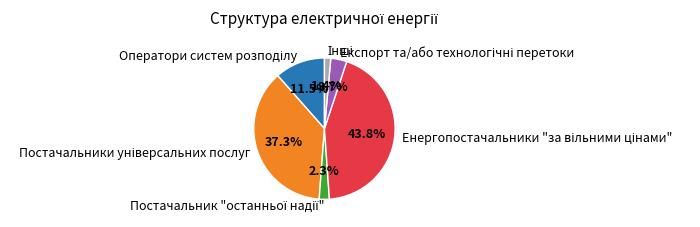

Is there any slice that represents more than half of the pie?

No